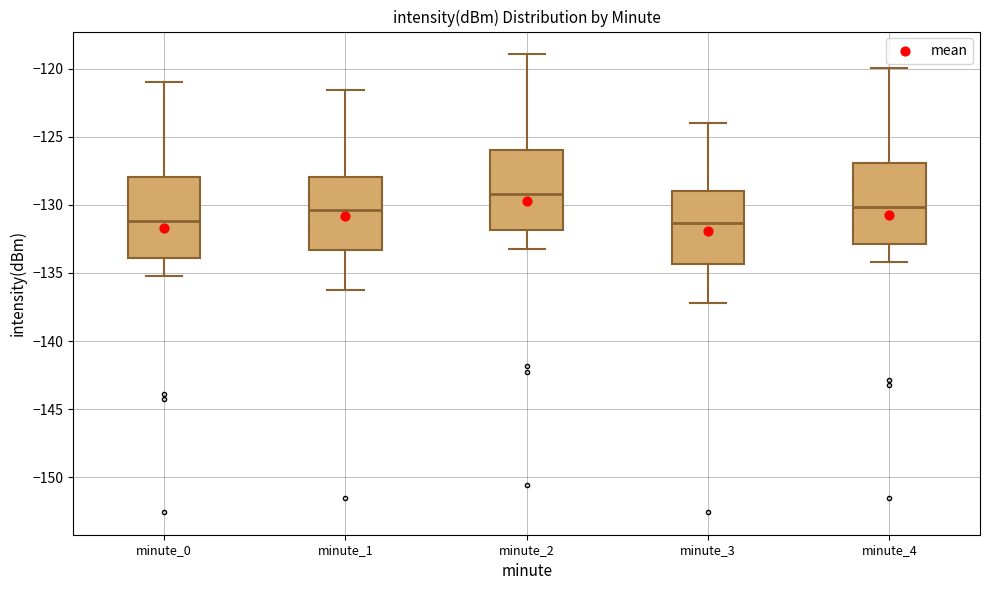

Where does the median line of the box for minute_3 sit on the y-axis? The values are not printed on the chart, so give them approximately, as read against the axis.

-131.5